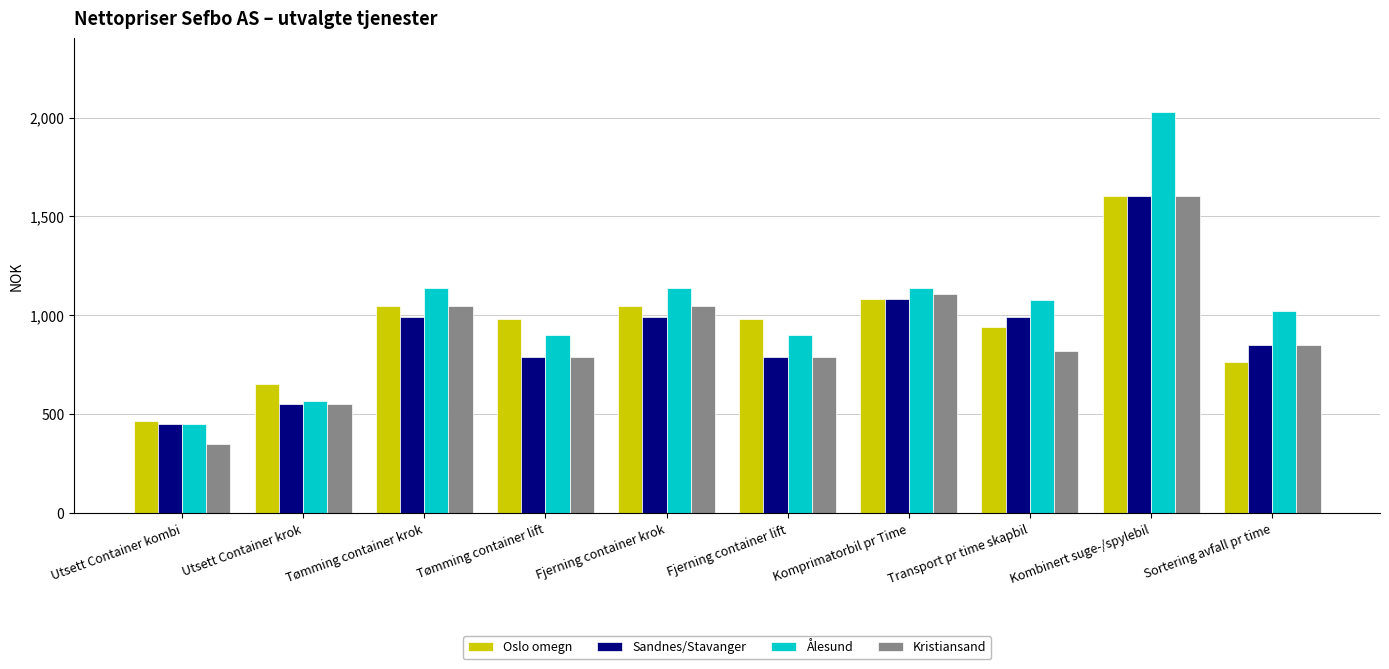

What is the sum of the Oslo omegn values at Transport pr time skapbil and Tømming container krok?

1990